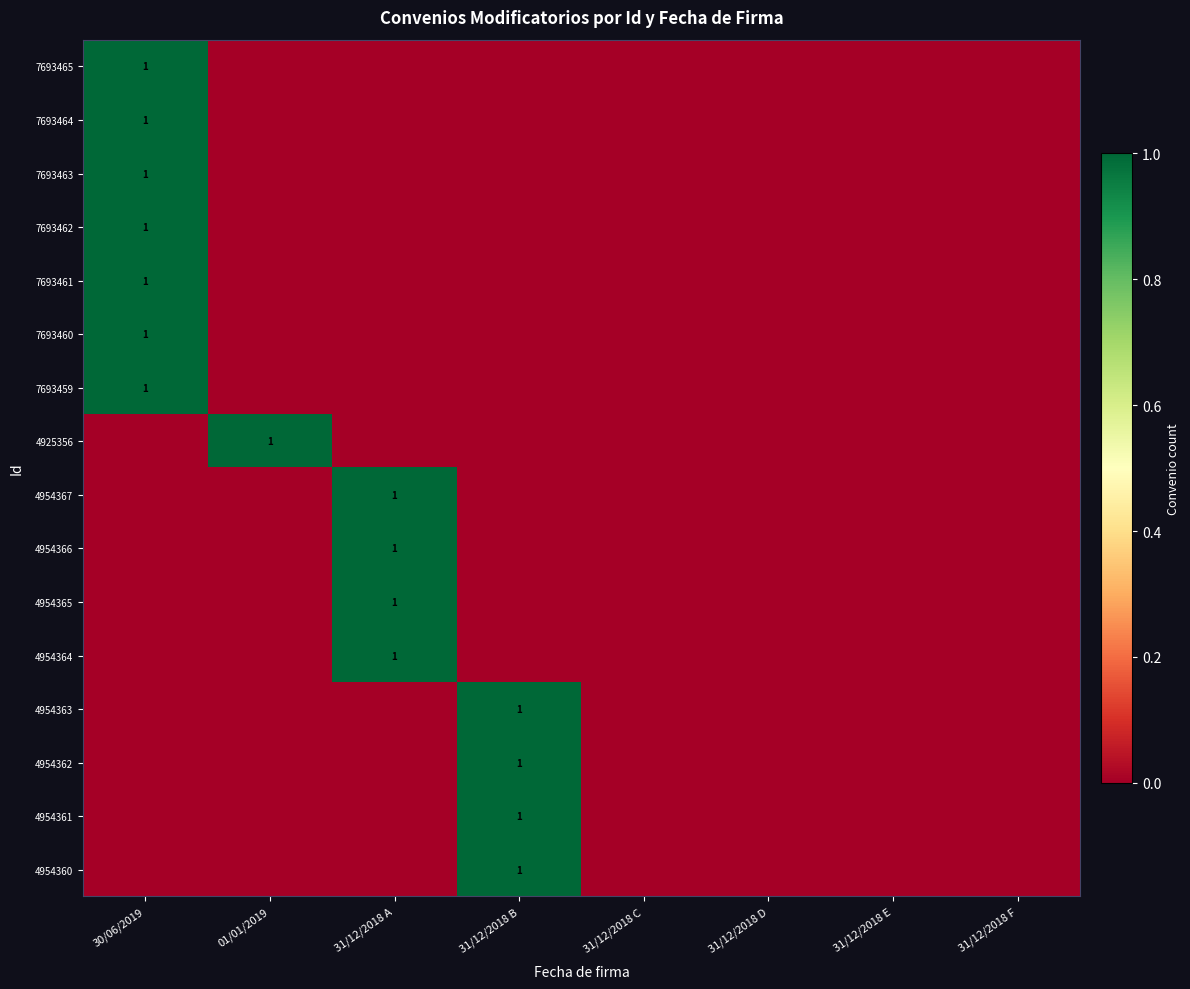

At which label is 4954361 closest to 0?

30/06/2019